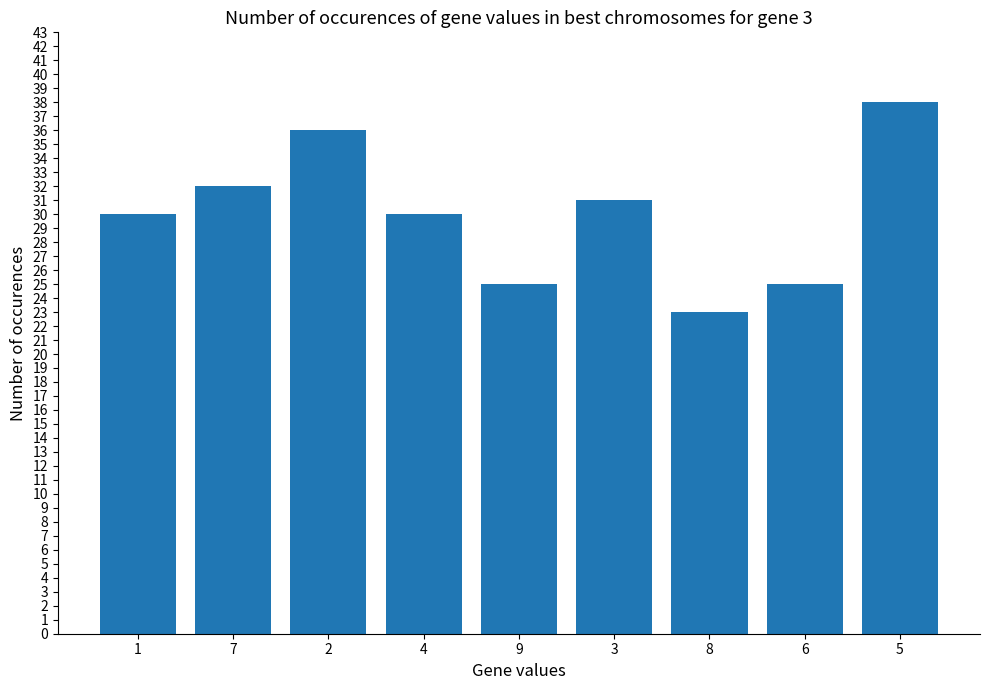

Reading right to left, transcribe all the data shown in this chart.

5=38	6=25	8=23	3=31	9=25	4=30	2=36	7=32	1=30